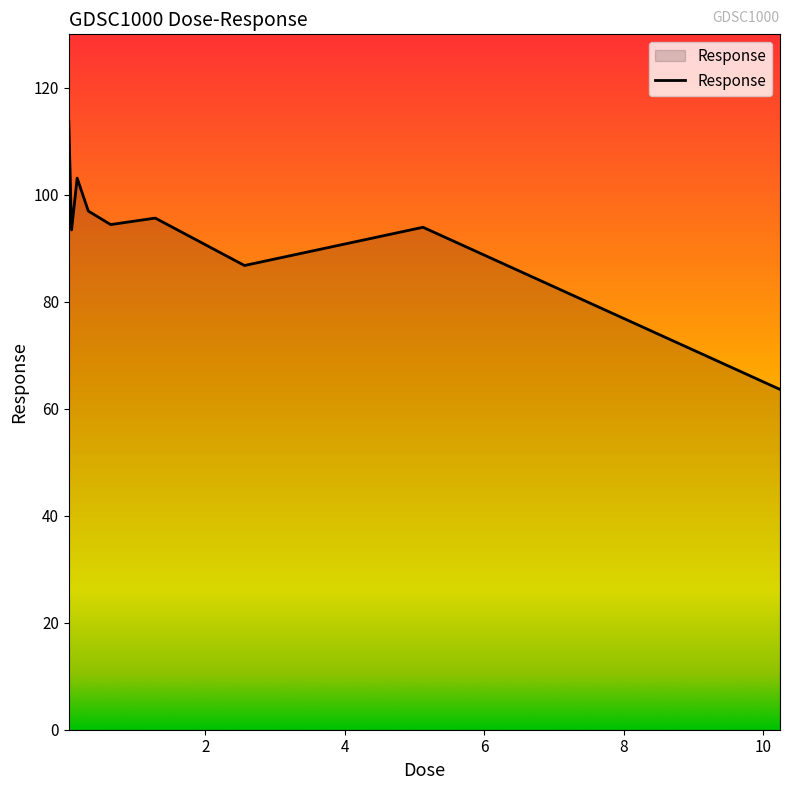

What is the difference between the maximum and minimum values?

50.2